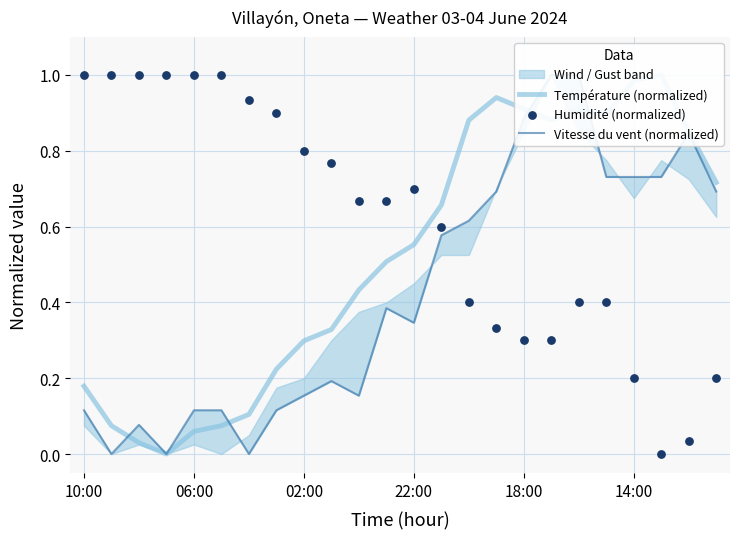

Is the value of Vitesse du vent (normalized) at 23 greater than the value of Humidité (normalized) at 15?

Yes